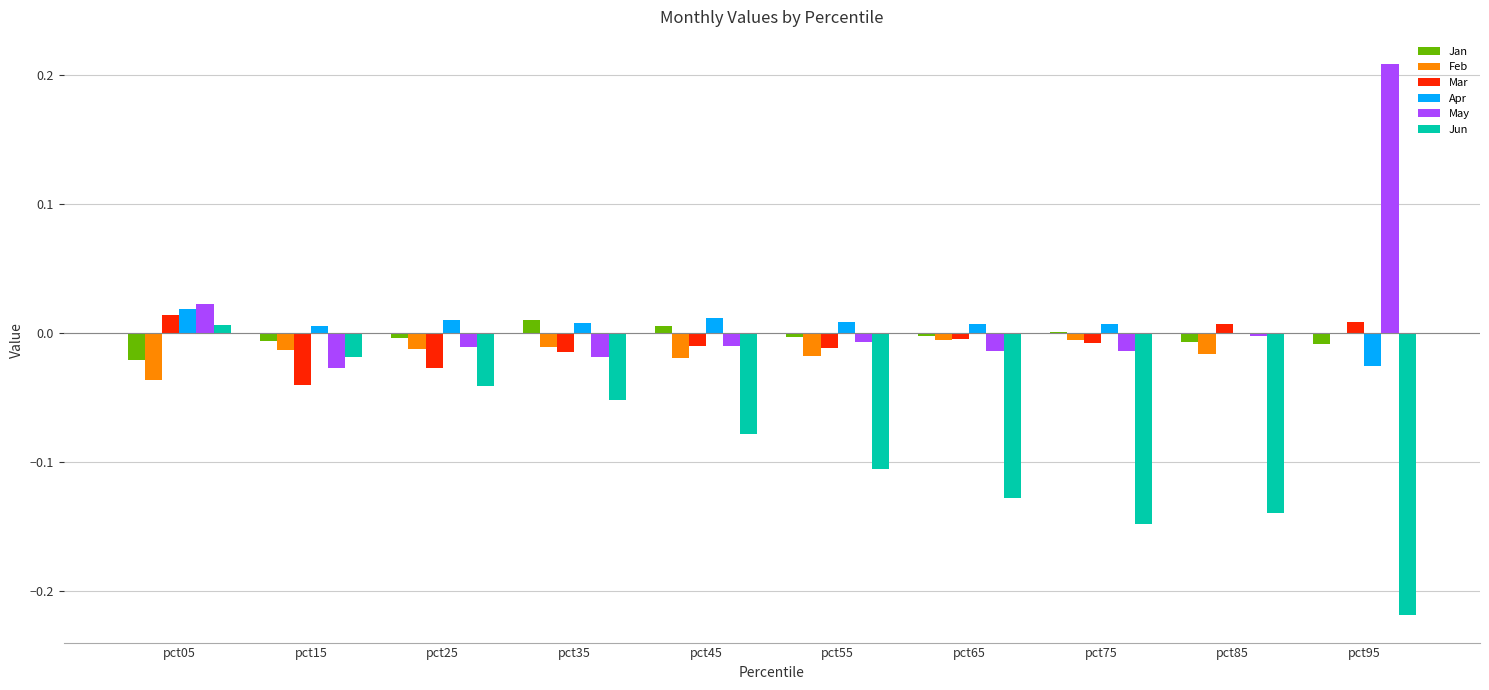

What is the sum of all Jun values?

-0.9